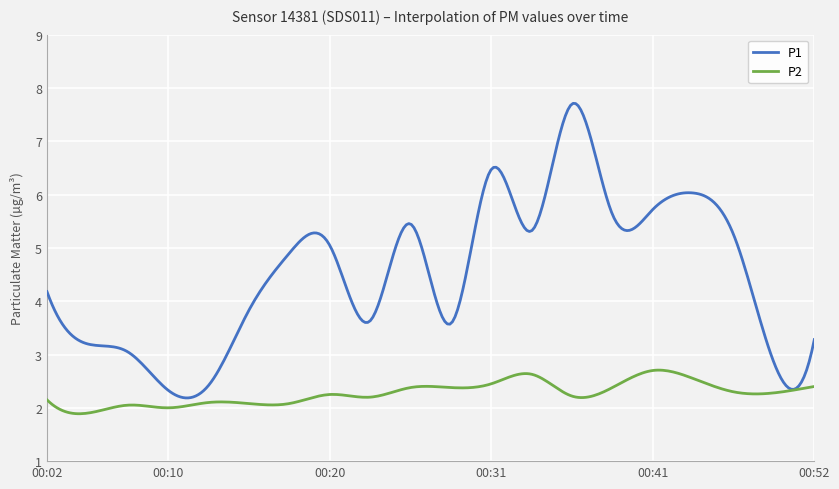

Rank the series by their average value, from highest to lowest.

P1, P2